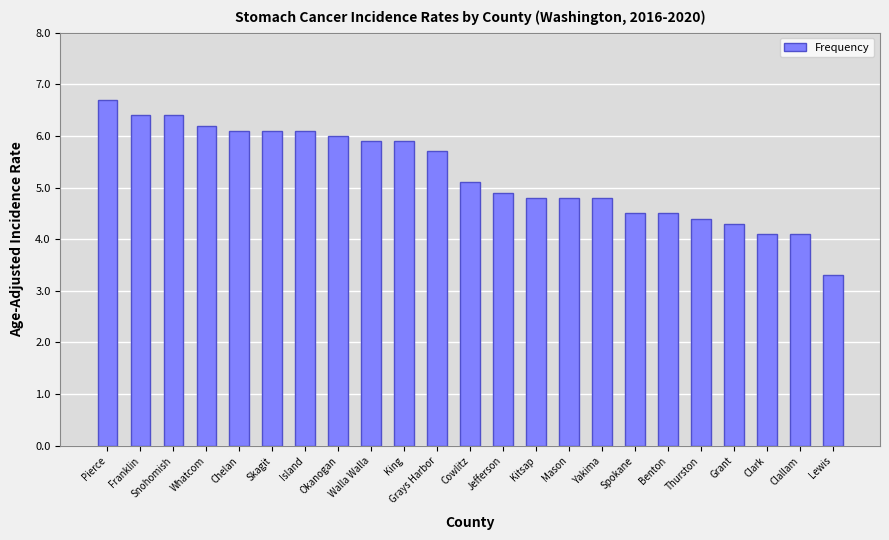

What is the sum of the values at Yakima and Thurston?

9.2